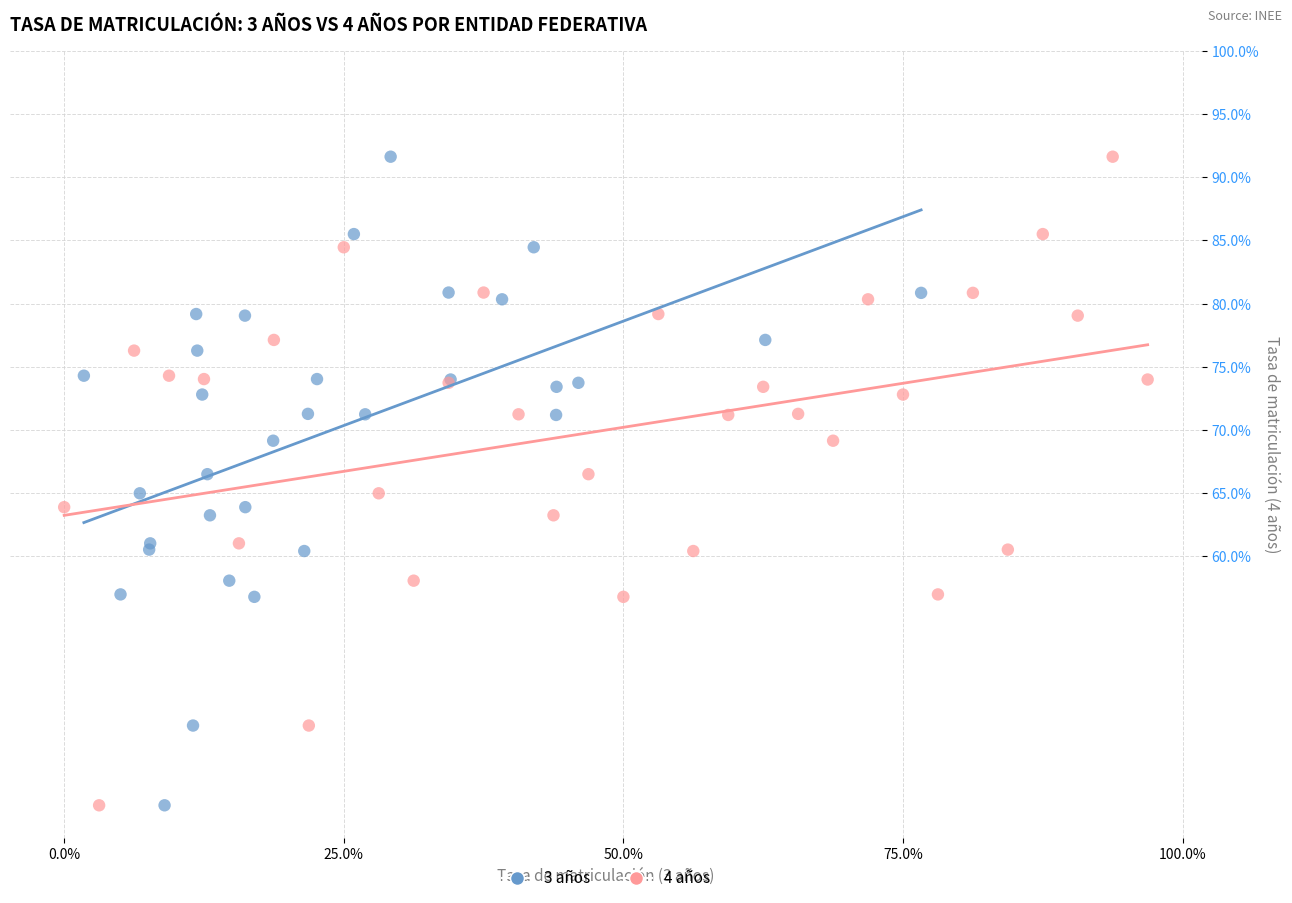

What are all the series names shown in the legend?

3 años, 4 años